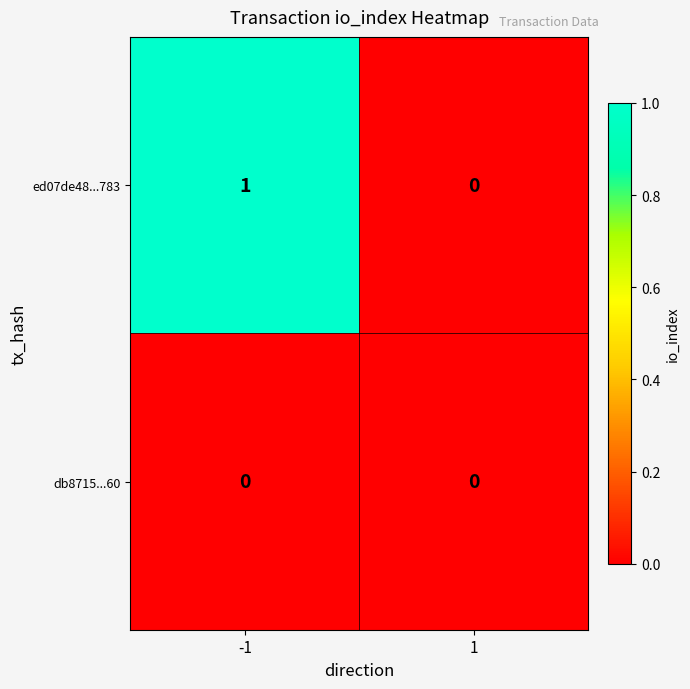

Reading right to left, what are all the values shown in this chart?

ed07de48...783: 1=0	-1=1
db8715...60: 1=0	-1=0